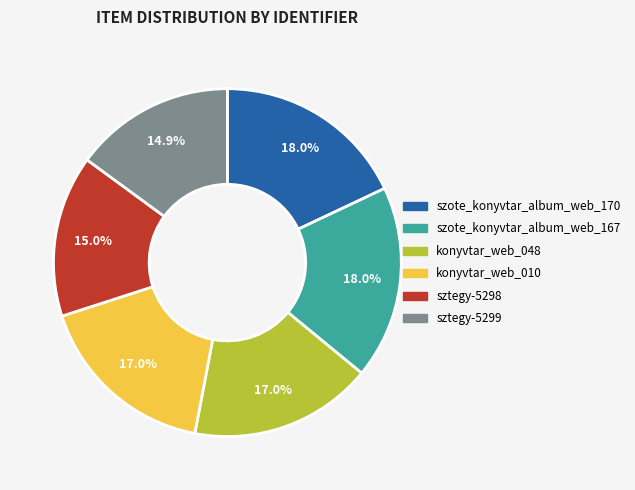

What portion of the pie excludes konyvtar_web_048?

83.0%